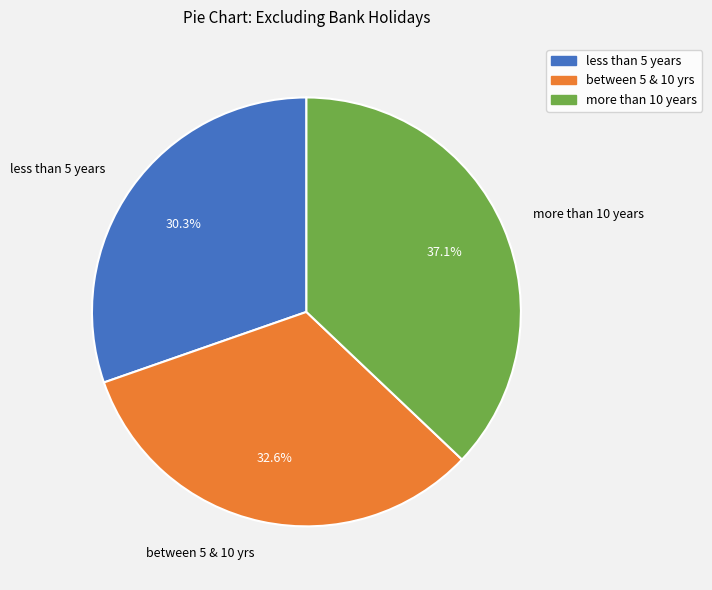

Rank the categories by value from highest to lowest.

more than 10 years, between 5 & 10 yrs, less than 5 years